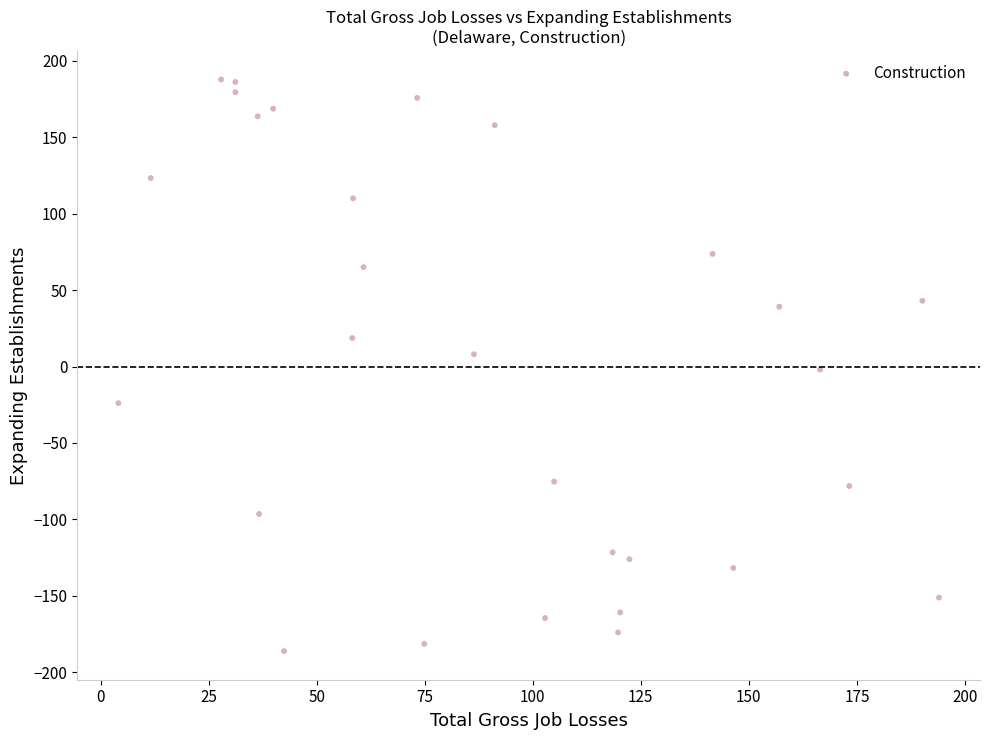

What is the range of X values (max minus min)?

189.9